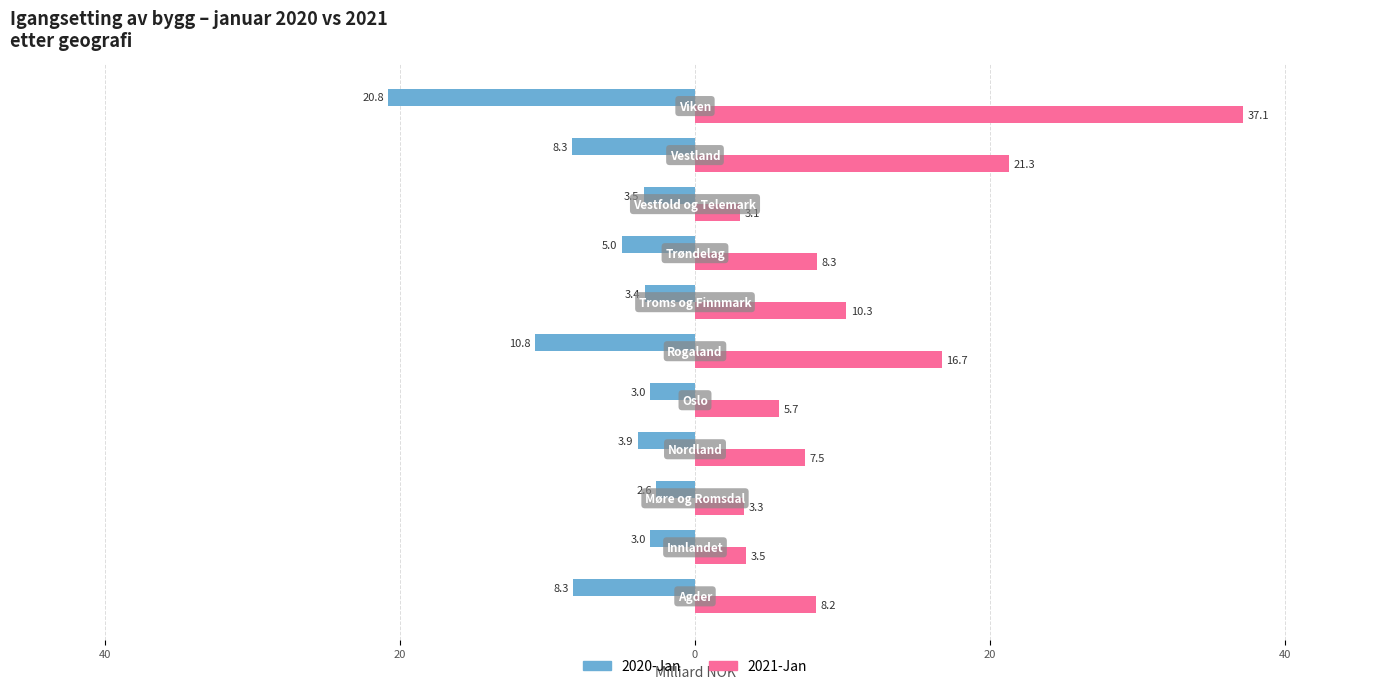

Reading left to right, what are all the values shown in this chart?

2020-Jan: -8.3	-3.0	-2.6	-3.9	-3.0	-10.8	-3.4	-5.0	-3.5	-8.3	-20.8
2021-Jan: 8.2	3.5	3.3	7.5	5.7	16.7	10.3	8.3	3.1	21.3	37.1